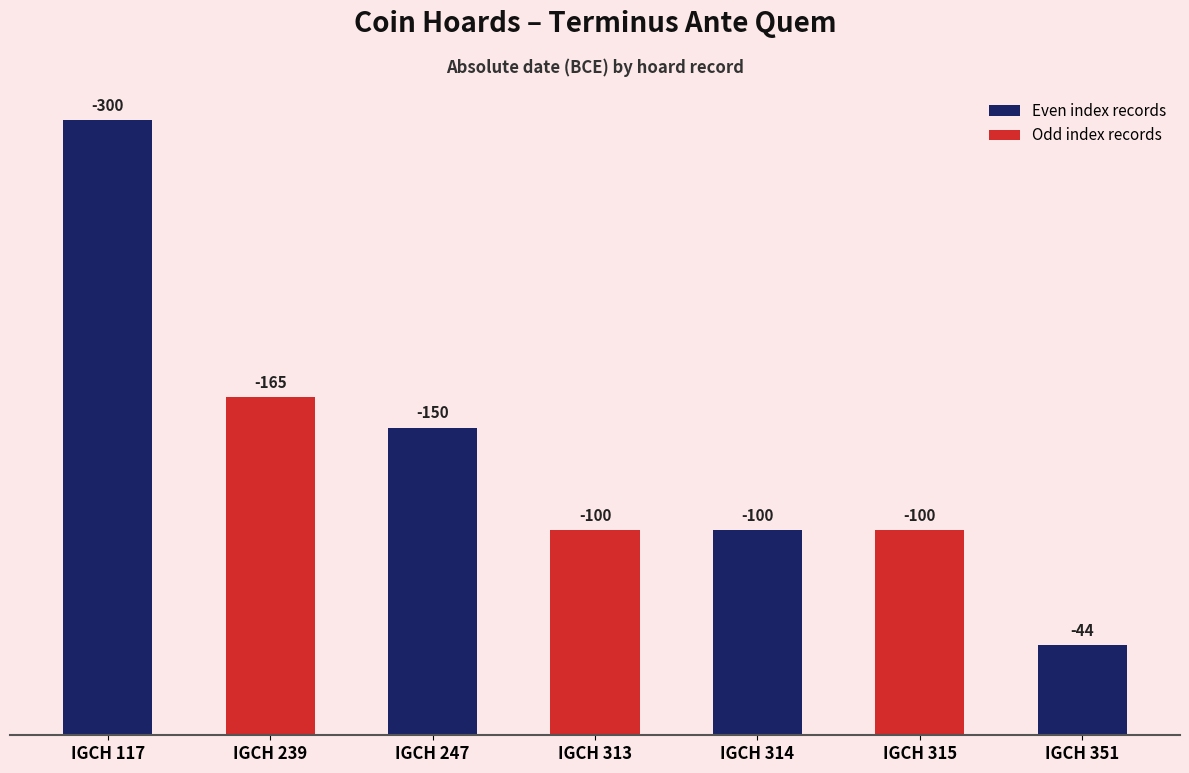

Are the bars horizontal?

No